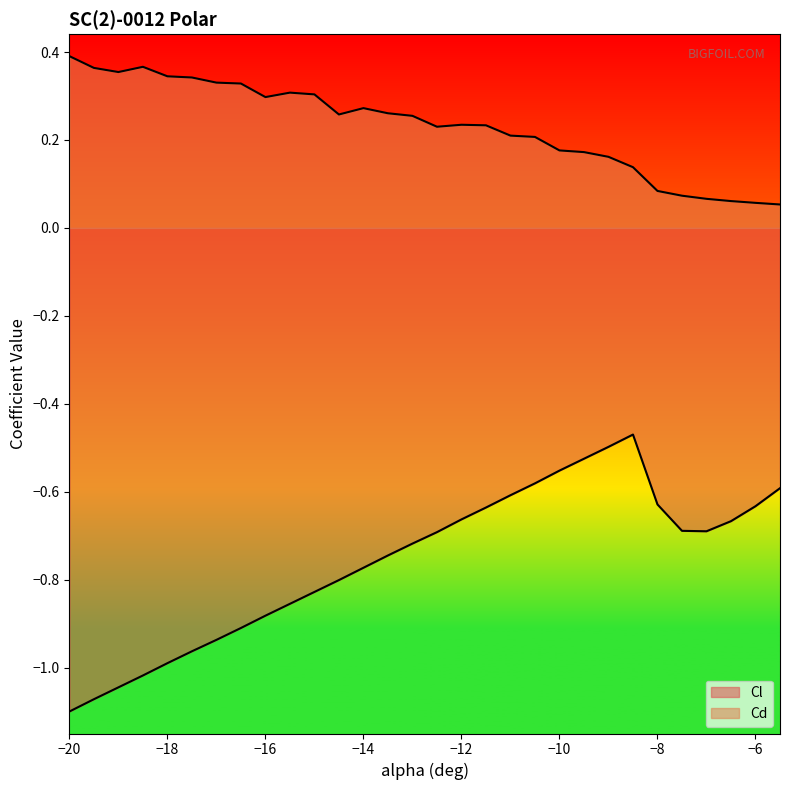

Is the value of Cl at -20 greater than the value of Cd at -19?

No